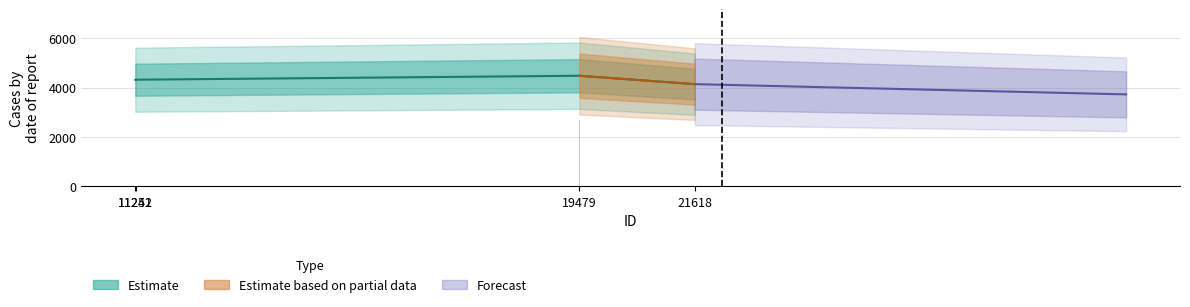

Which category has the highest value across all series?

19479